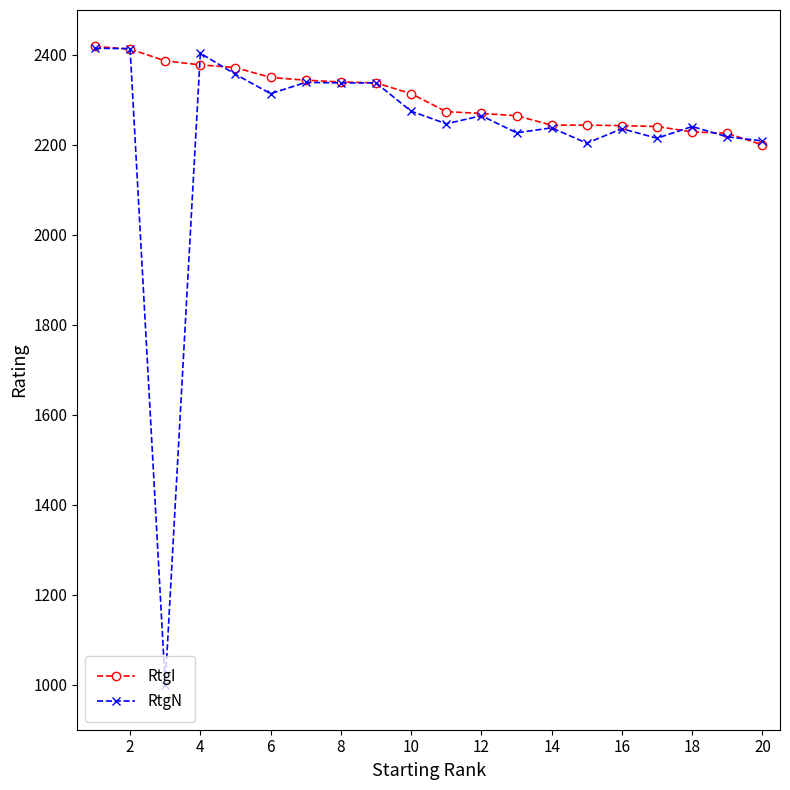

True or false: RtgI and RtgN intersect in this chart.

True